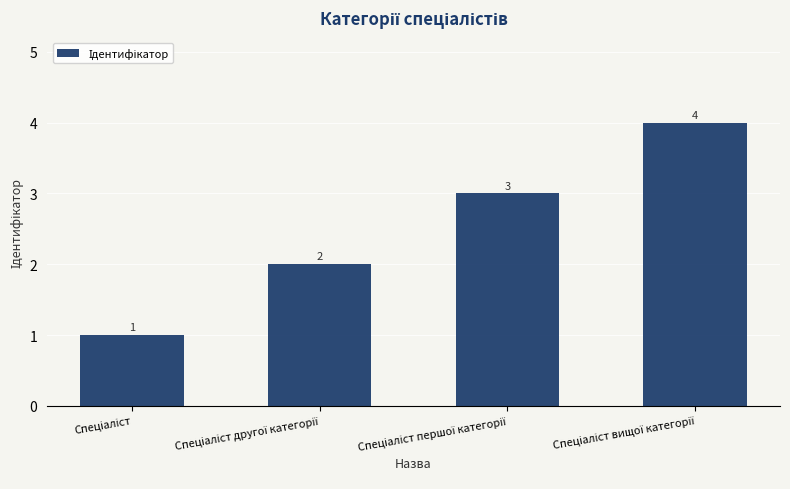

What is the value of the 3rd bar from the left?

3